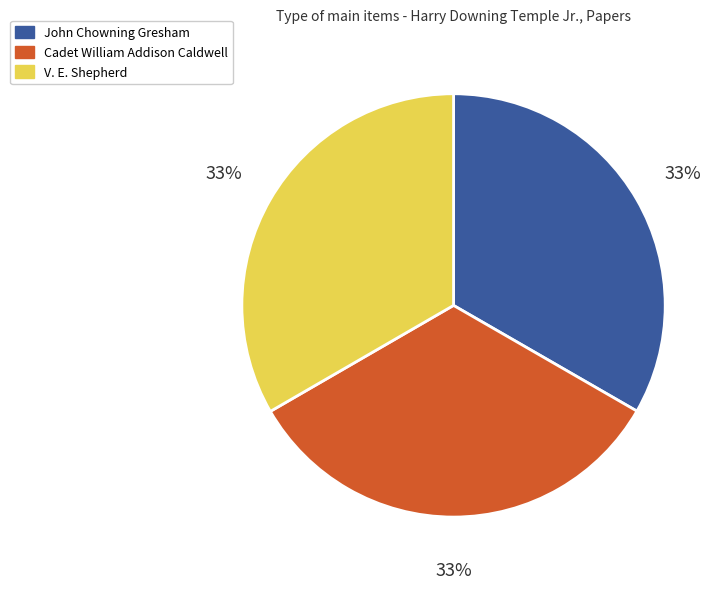

Count the number of slices in the pie.

3